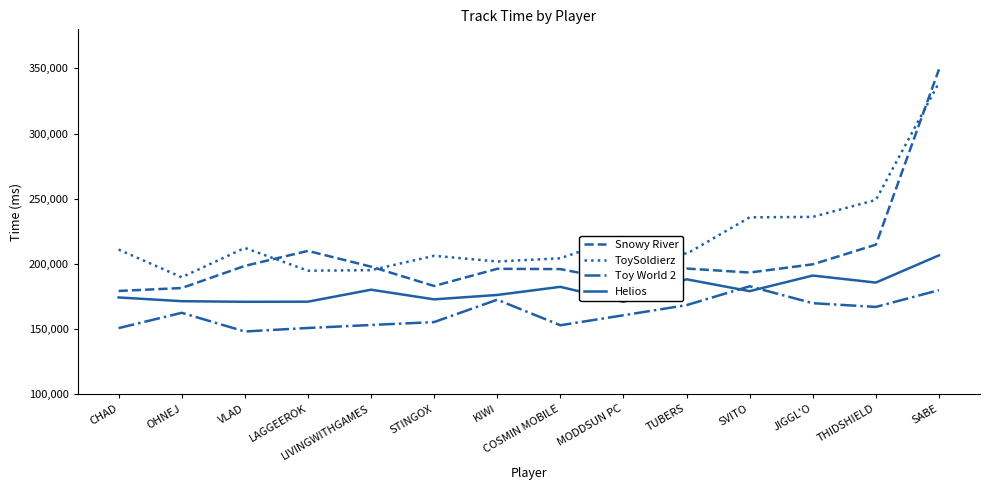

True or false: Helios and Toy World 2 cross at least once.

True